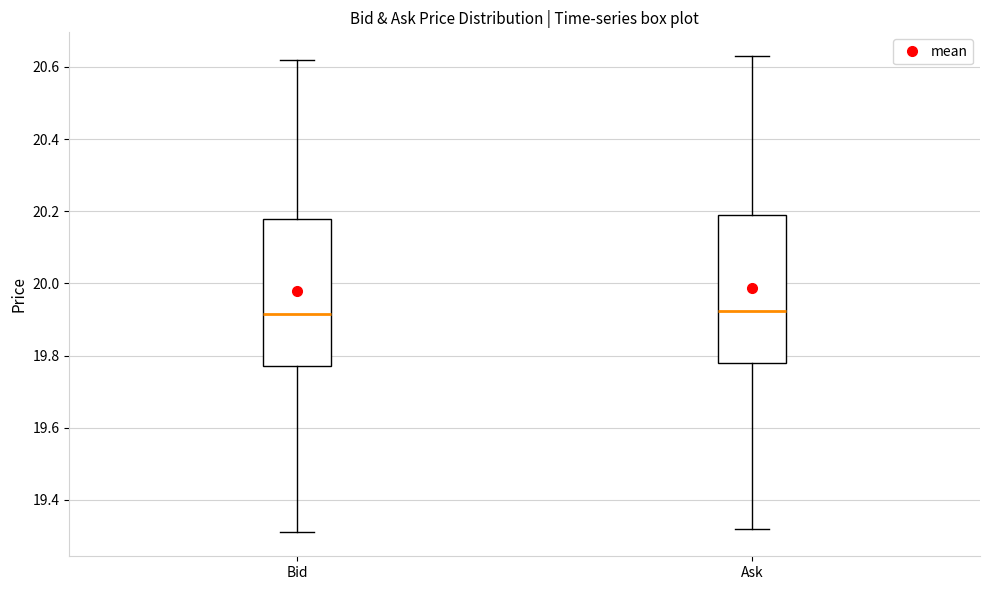

Reading left to right, transcribe this box plot: for each box, give where its median line is, the range the box spans, and where its two whiskers end, as read against the y-axis. The values are not printed on the chart, so give them approximately, as read against the axis.

Bid: median 19.92, box 19.78 to 20.18, whiskers 19.32 to 20.62
Ask: median 19.92, box 19.78 to 20.20, whiskers 19.32 to 20.64